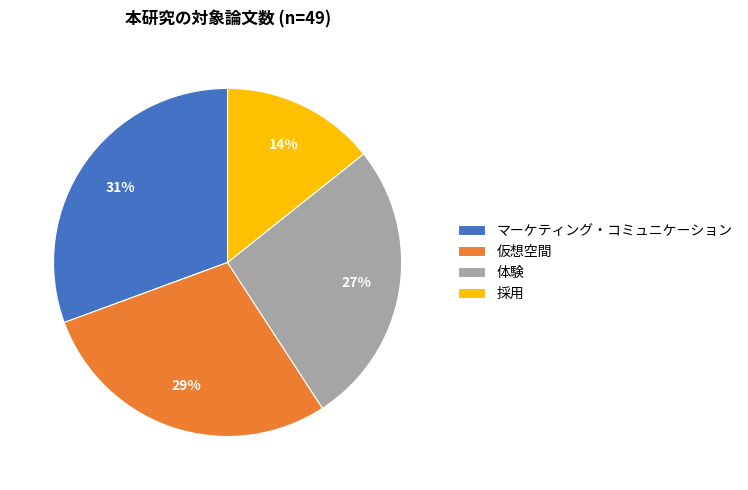

Count the number of slices in the pie.

4